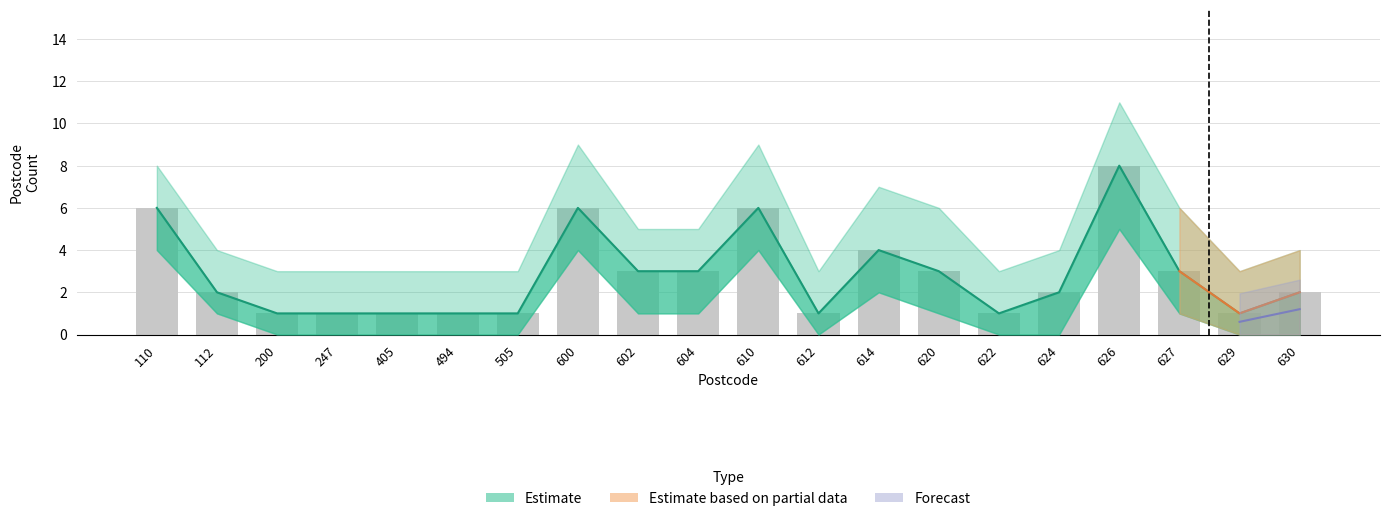

Is it true that the value at 494 is 1?

True